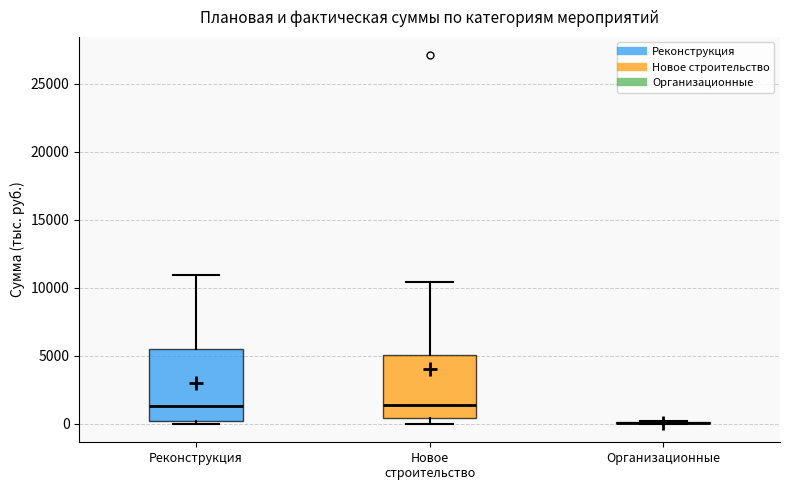

Which box is the tallest, from its lower edge to its upper edge?

Реконструкция